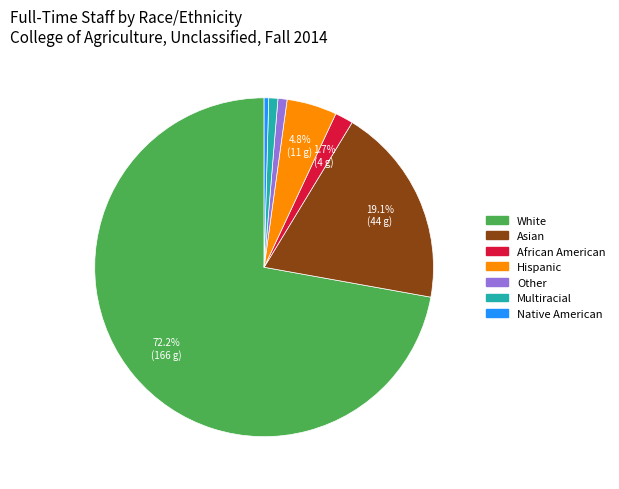

Is there a majority slice in this chart?

Yes